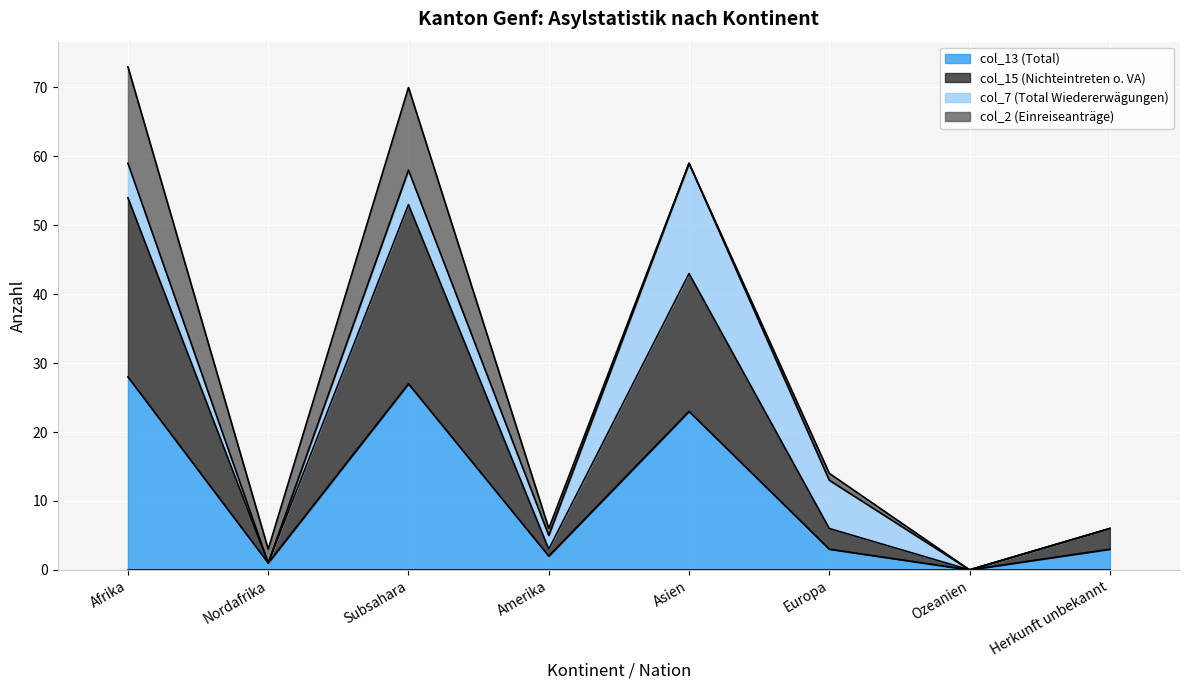

At how many categories does at least one series exceed 12?

3